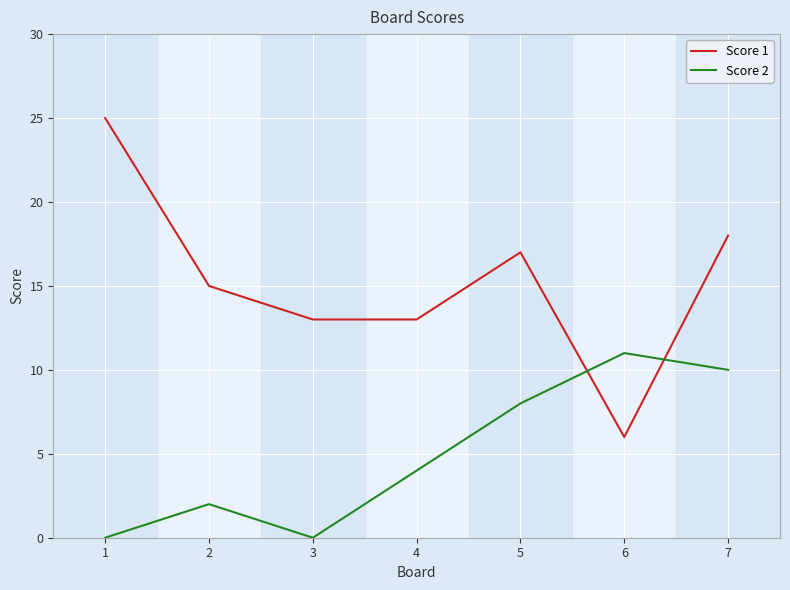

What is the average value of the Score 2 series?

5